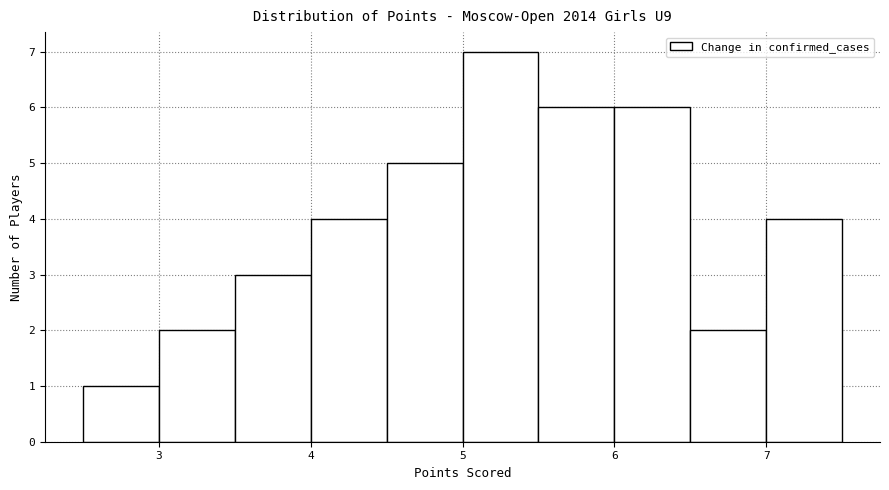

Reading left to right, transcribe this chart: for each bar, give the range it covers on the x-axis and its height. The values are not printed on the chart, so give them approximately, as read against the axis.

2.5 to 3.0: 1
3.0 to 3.5: 2
3.5 to 4.0: 3
4.0 to 4.5: 4
4.5 to 5.0: 5
5.0 to 5.5: 7
5.5 to 6.0: 6
6.0 to 6.5: 6
6.5 to 7.0: 2
7.0 to 7.5: 4